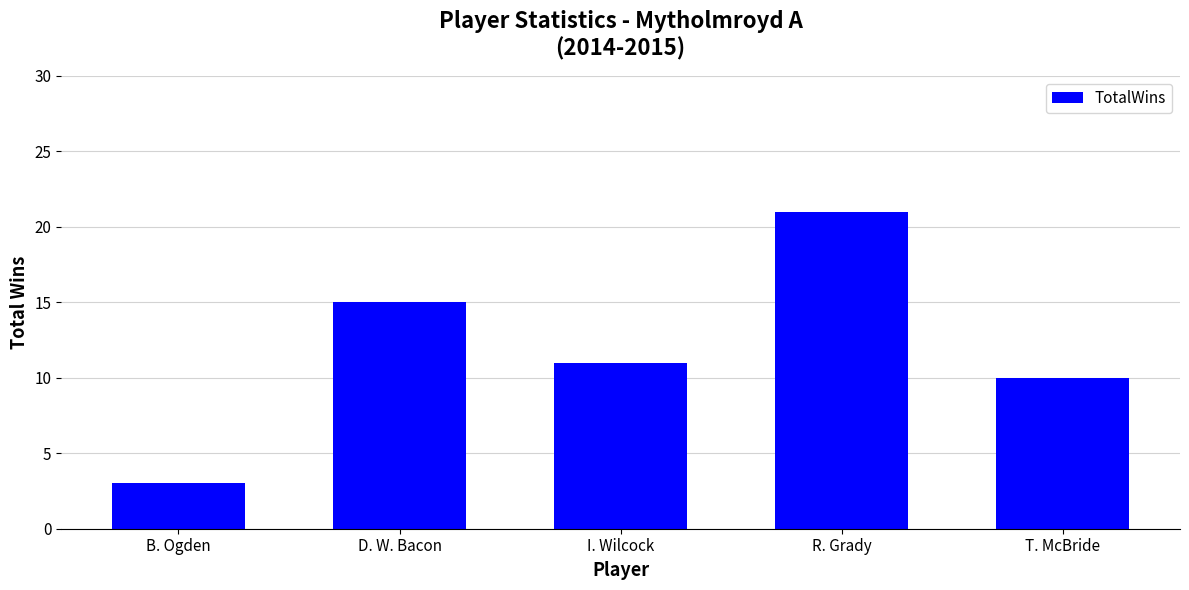

What is the difference between the maximum and minimum values?

18